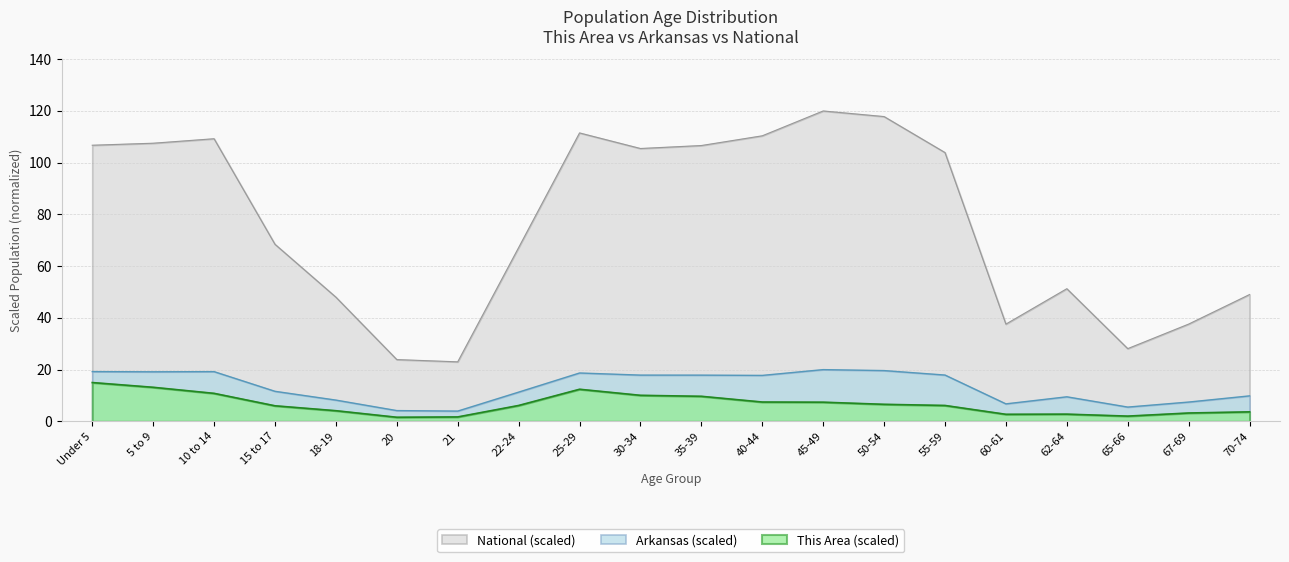

Which series has the largest total across all categories?

National (scaled)